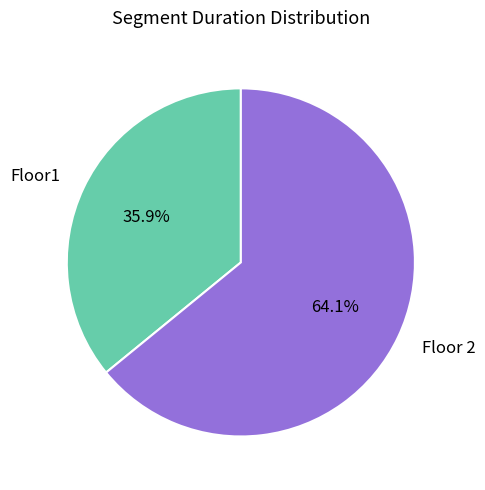

Rank the categories by value from highest to lowest.

Floor 2, Floor1